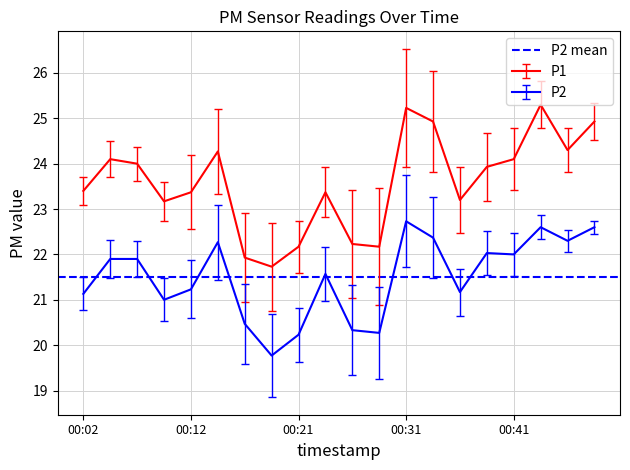

Which series has the widest spread of values?

P1